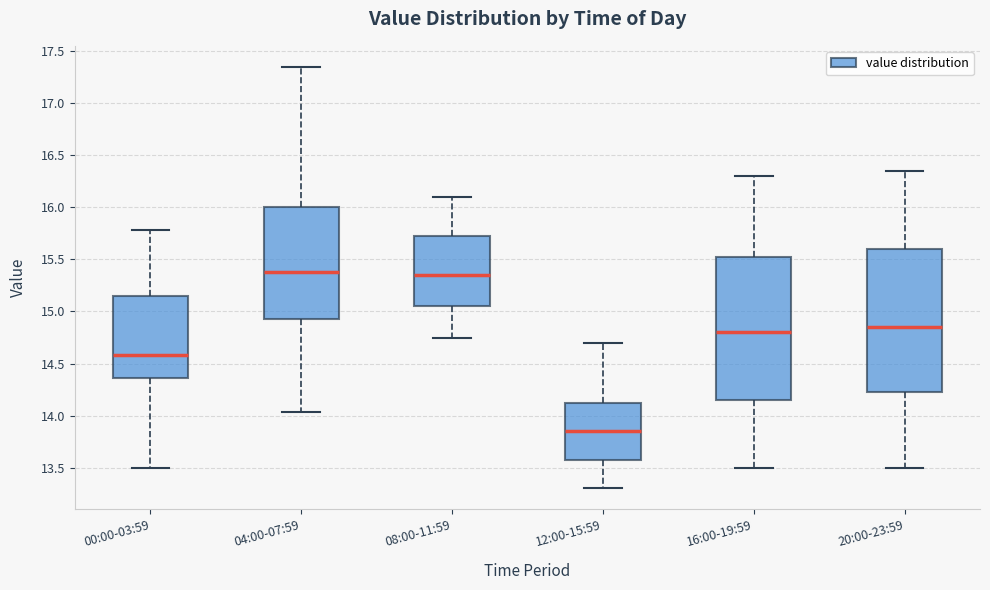

Reading left to right, read every box against the y-axis: the position of its median line, the range the box covers, and the ends of its whiskers. The values are not printed on the chart, so give them approximately, as read against the axis.

00:00-03:59: median 14.60, box 14.35 to 15.15, whiskers 13.50 to 15.80
04:00-07:59: median 15.40, box 14.95 to 16.00, whiskers 14.05 to 17.35
08:00-11:59: median 15.35, box 15.05 to 15.75, whiskers 14.75 to 16.10
12:00-15:59: median 13.85, box 13.60 to 14.15, whiskers 13.30 to 14.70
16:00-19:59: median 14.80, box 14.15 to 15.55, whiskers 13.50 to 16.30
20:00-23:59: median 14.85, box 14.25 to 15.60, whiskers 13.50 to 16.35